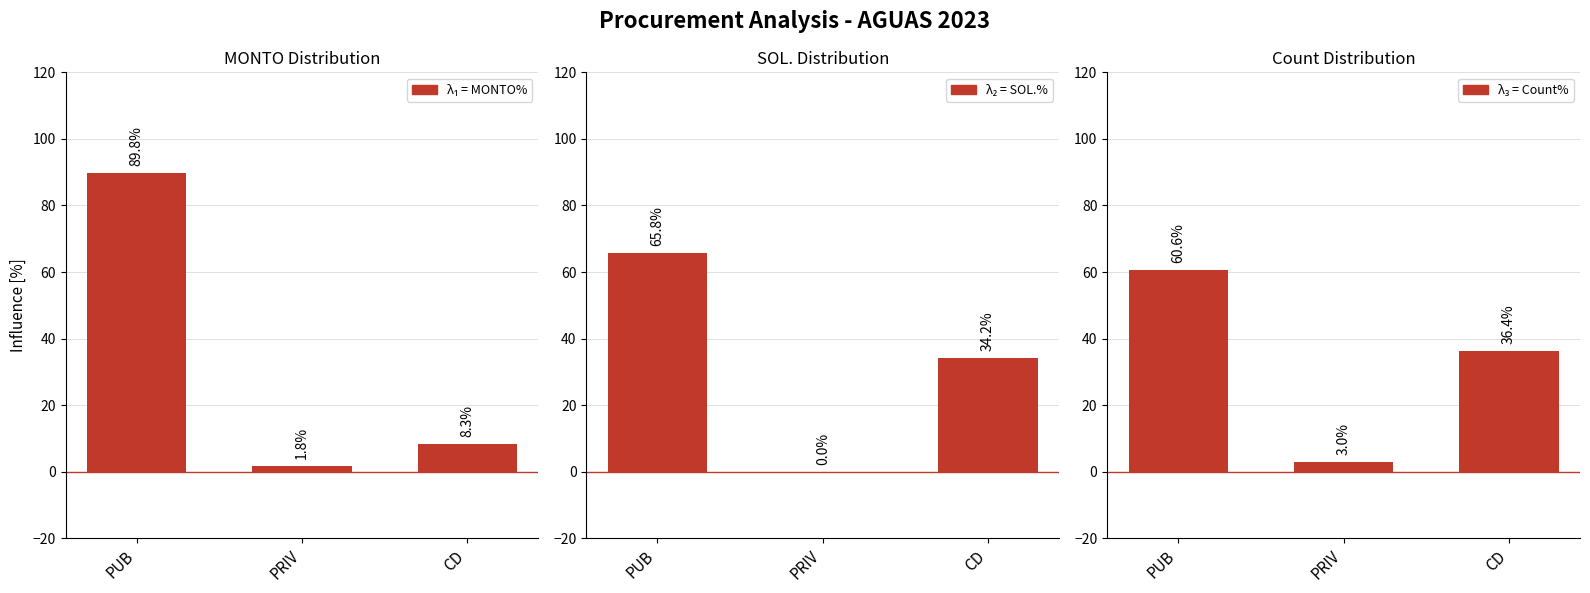

At which label does λ₃ = Count% first exceed 36?

PUB